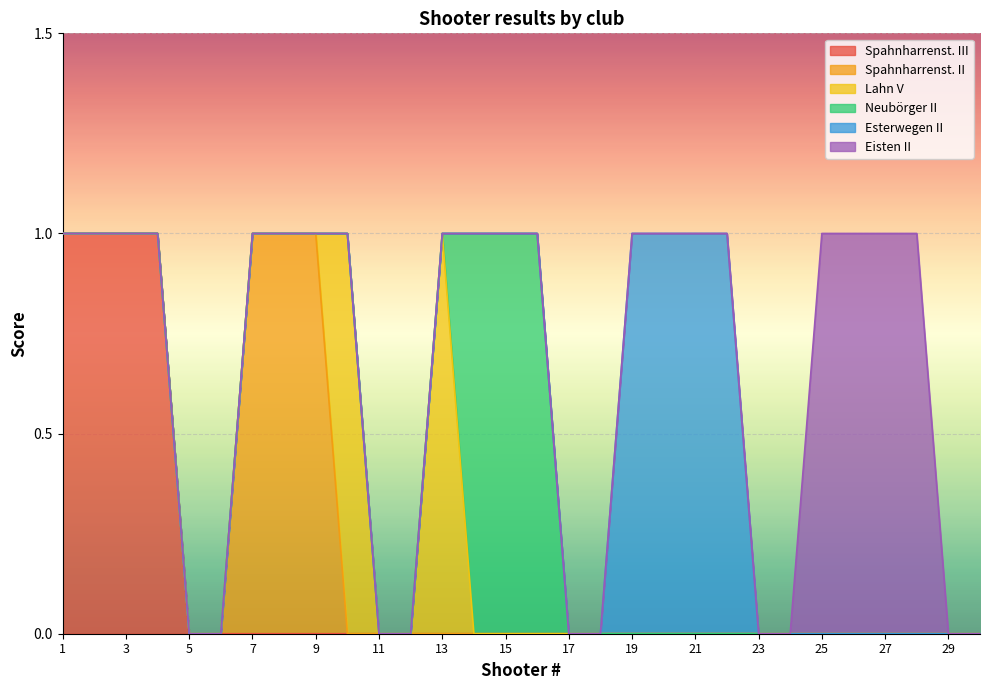

True or false: Eisten II has more than 2 points higher than both neighbors.

False